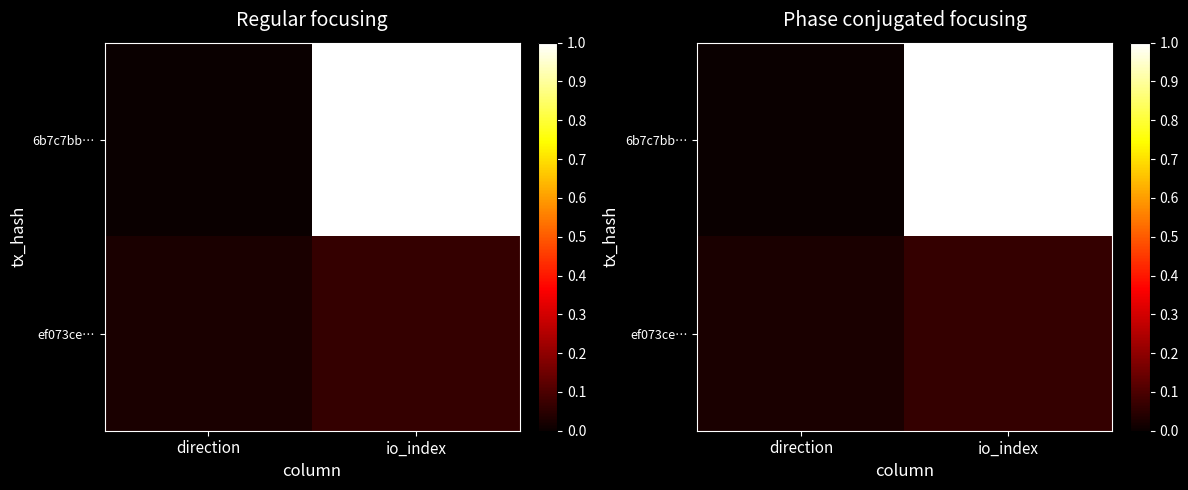

At which category does the chart reach its peak across all series?

io_index